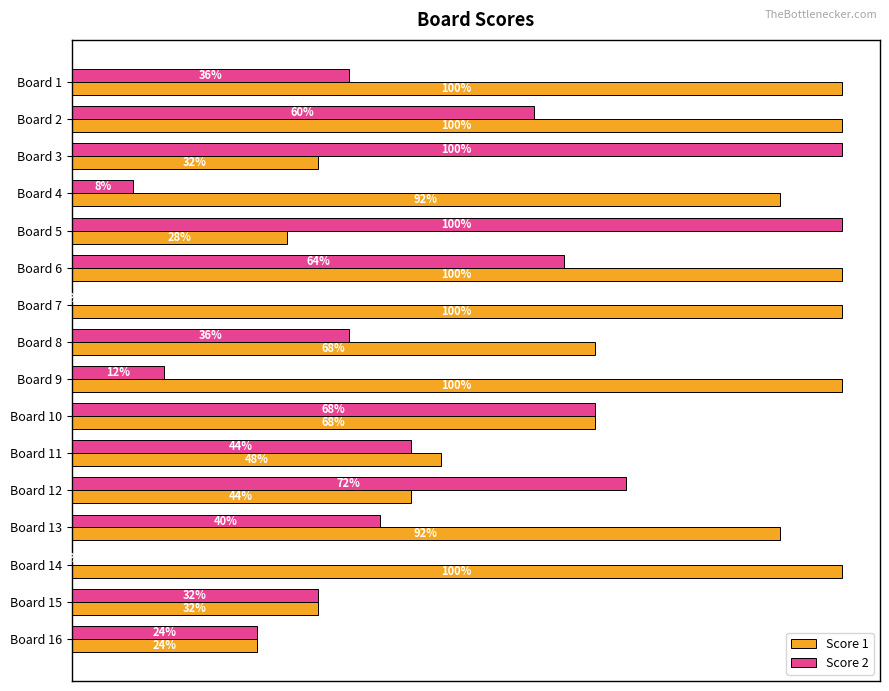

What are all the series names shown in the legend?

Score 1, Score 2